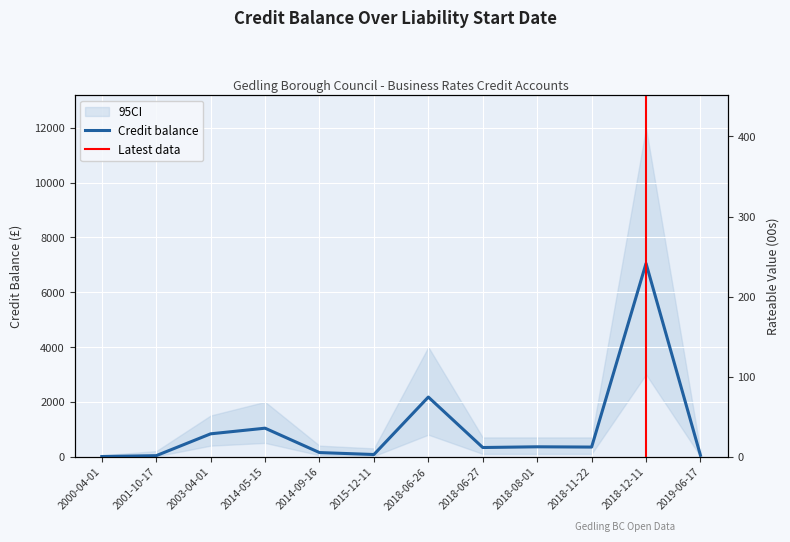

Which series changed the most between 2000-04-01 and 2018-06-27?

Credit balance